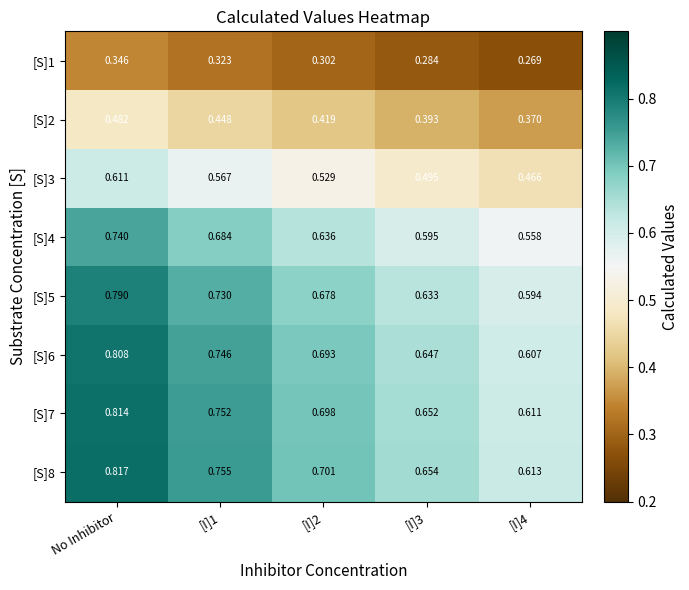

Which category has the highest value in the [S]8 series?

No Inhibitor